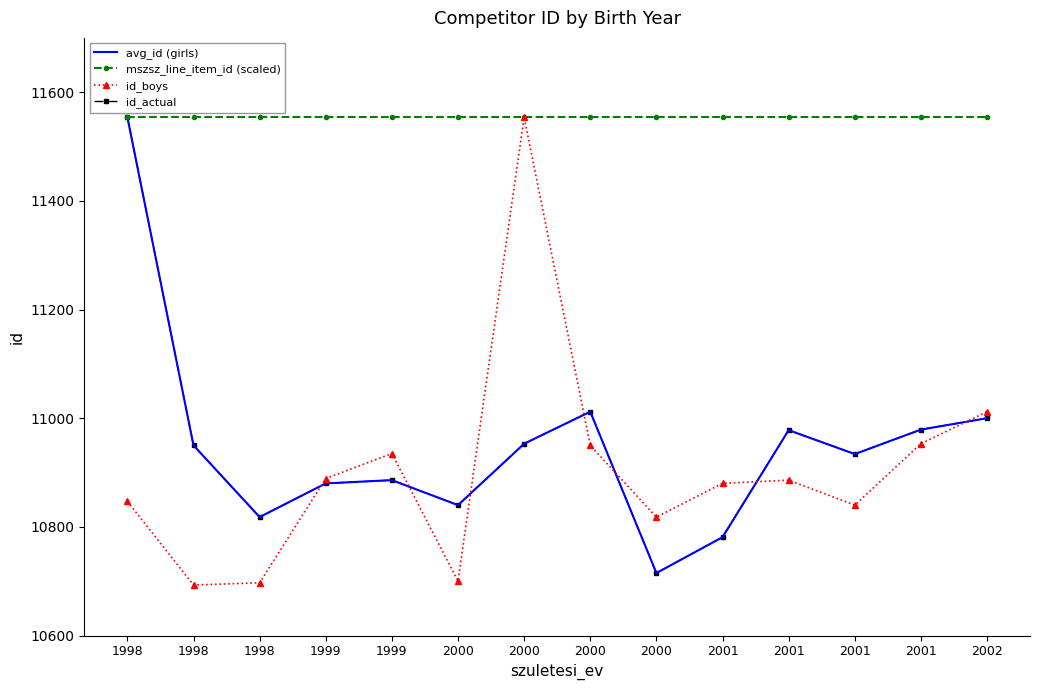

Is this an area chart (filled region under the line)?

No